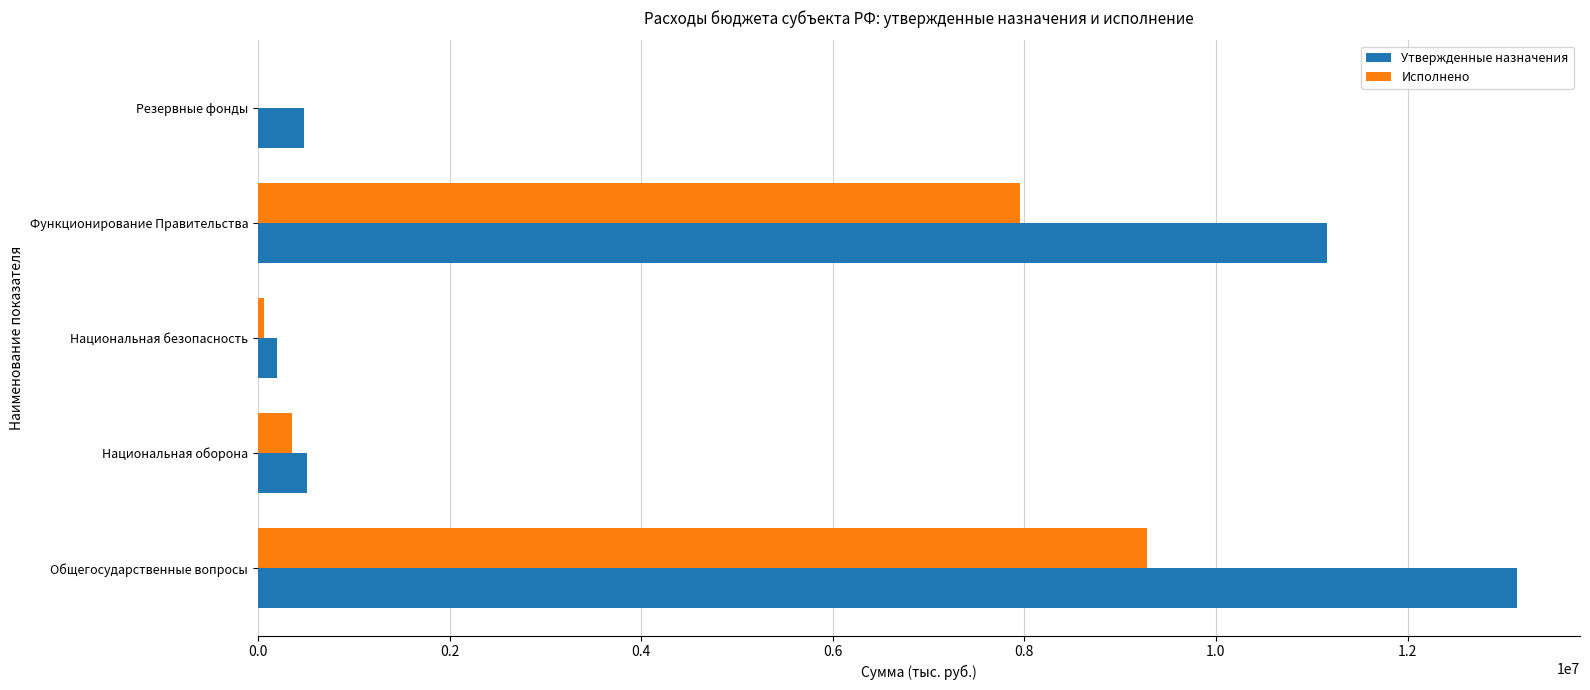

What is the total value across all series at Резервные фонды?

480200.0